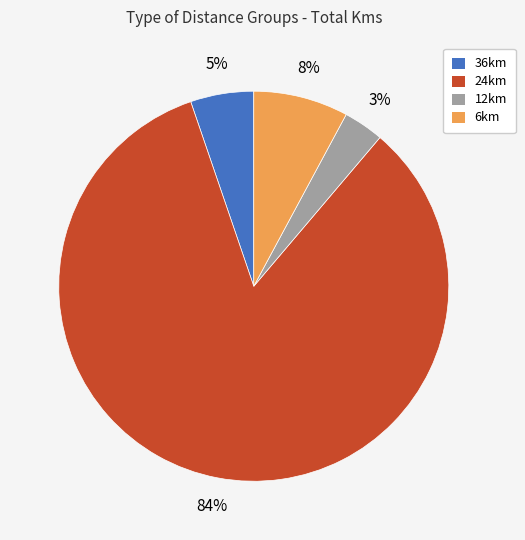

Is the sum of 36km and 24km greater than half?

Yes